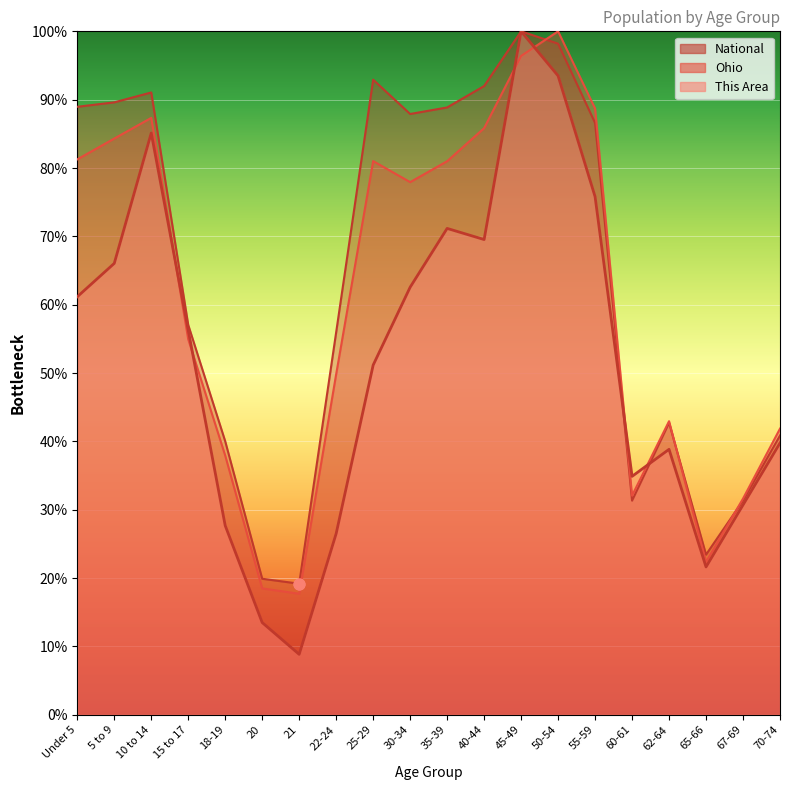

Which series reaches the minimum Y coordinate?

This Area